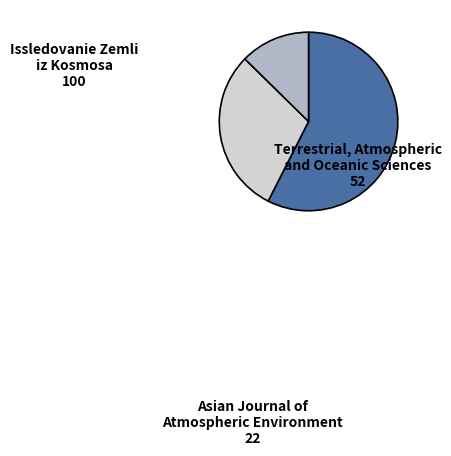

Rank the categories by value from highest to lowest.

Issledovanie Zemli iz Kosmosa, Terrestrial, Atmospheric and Oceanic Sciences, Asian Journal of Atmospheric Environment